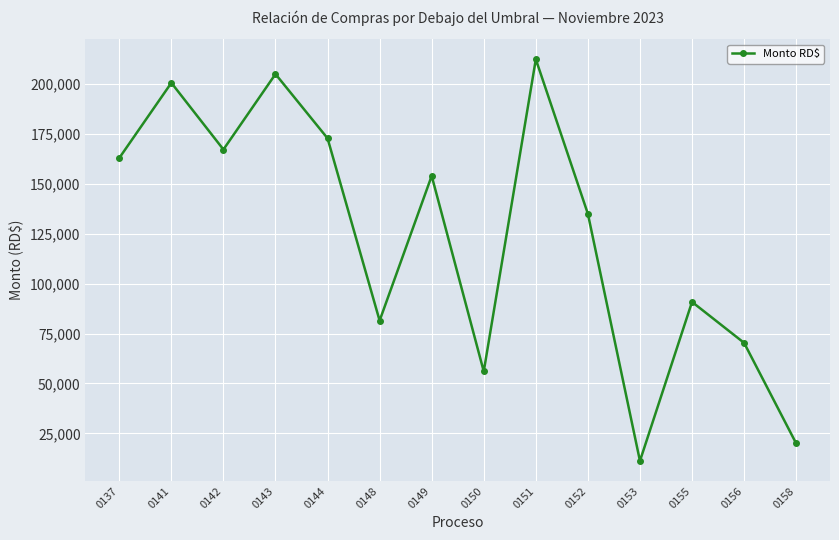

List the labels in order of value, largest first.

0151, 0143, 0141, 0144, 0142, 0137, 0149, 0152, 0155, 0148, 0156, 0150, 0158, 0153